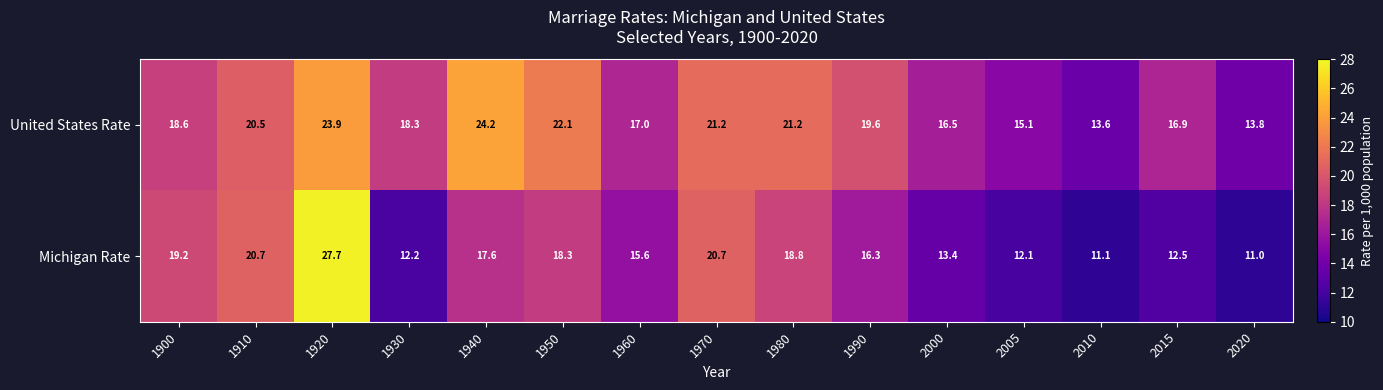

Reading left to right, what are all the values shown in this chart?

United States Rate: 1900=18.6	1910=20.5	1920=23.9	1930=18.3	1940=24.2	1950=22.1	1960=17.0	1970=21.2	1980=21.2	1990=19.6	2000=16.5	2005=15.1	2010=13.6	2015=16.9	2020=13.8
Michigan Rate: 1900=19.2	1910=20.7	1920=27.7	1930=12.2	1940=17.6	1950=18.3	1960=15.6	1970=20.7	1980=18.8	1990=16.3	2000=13.4	2005=12.1	2010=11.1	2015=12.5	2020=11.0